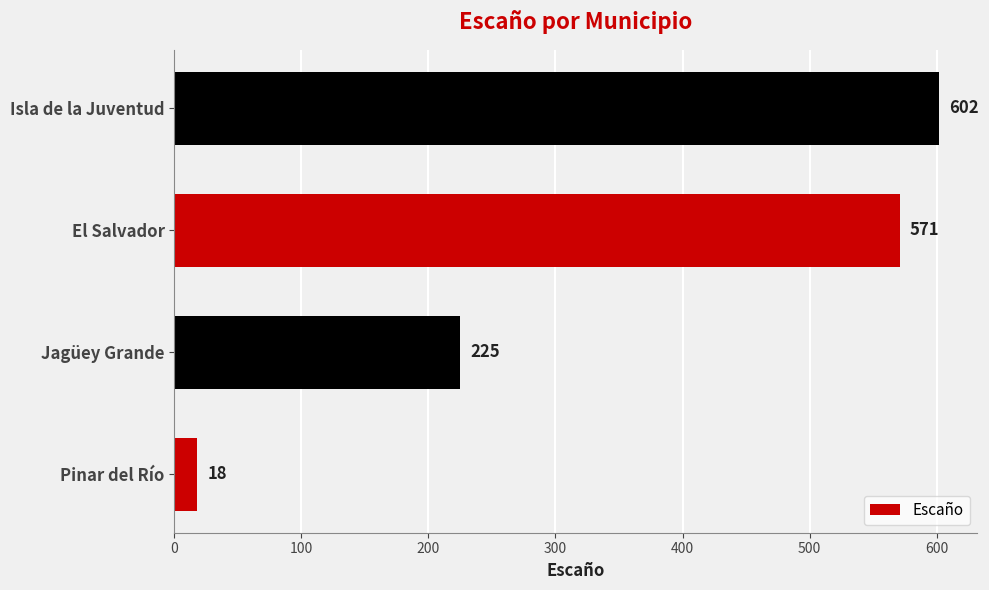

Reading top to bottom, what are all the values shown in this chart?

Isla de la Juventud=602	El Salvador=571	Jagüey Grande=225	Pinar del Río=18